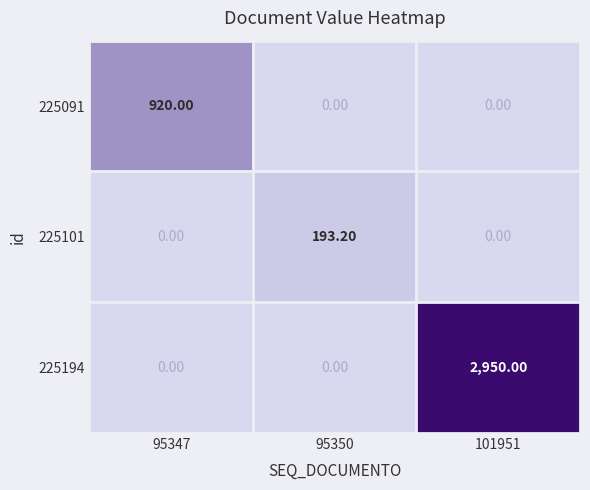

At how many categories does at least one series exceed 515?

2